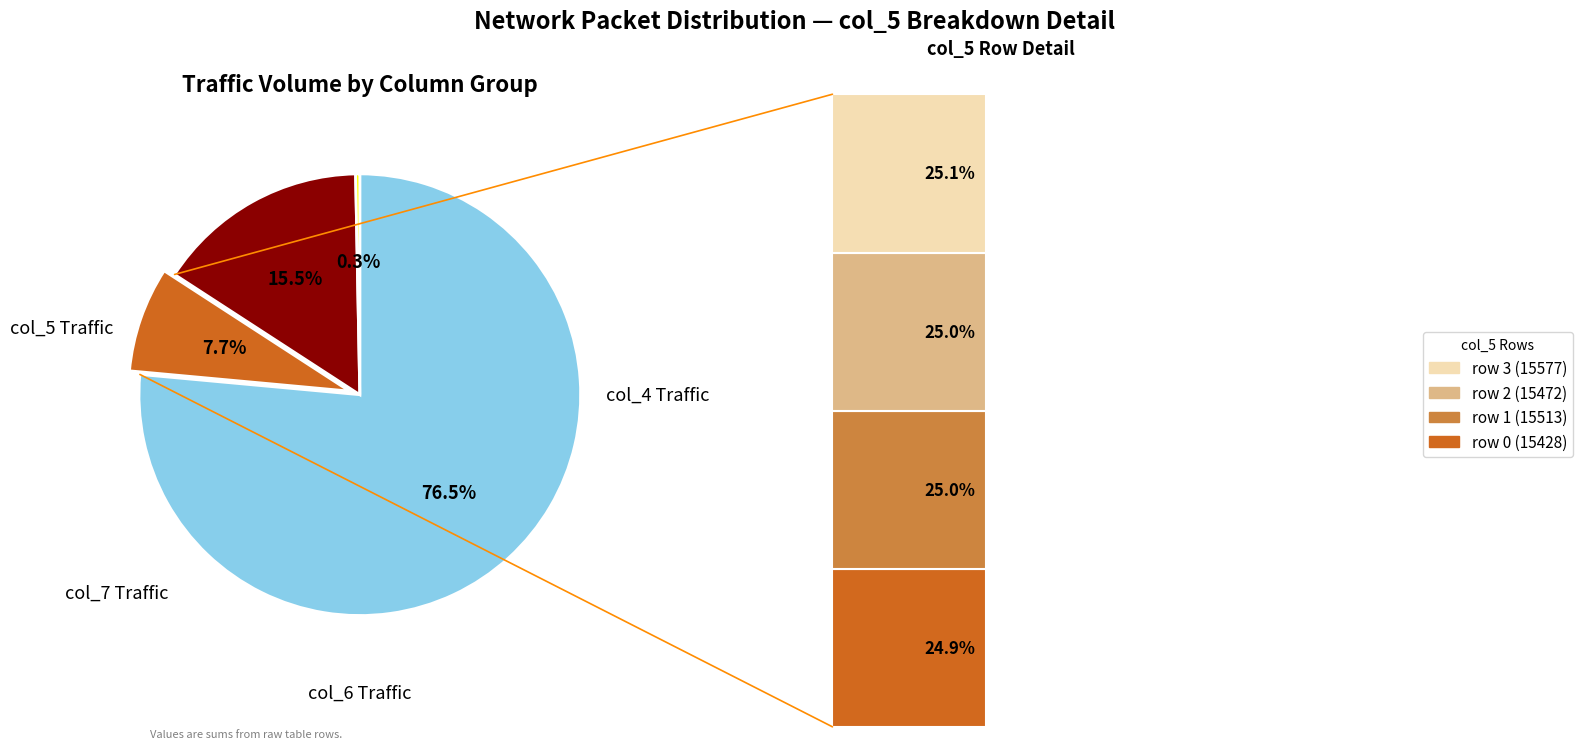

Is 5 the majority of the pie?

No